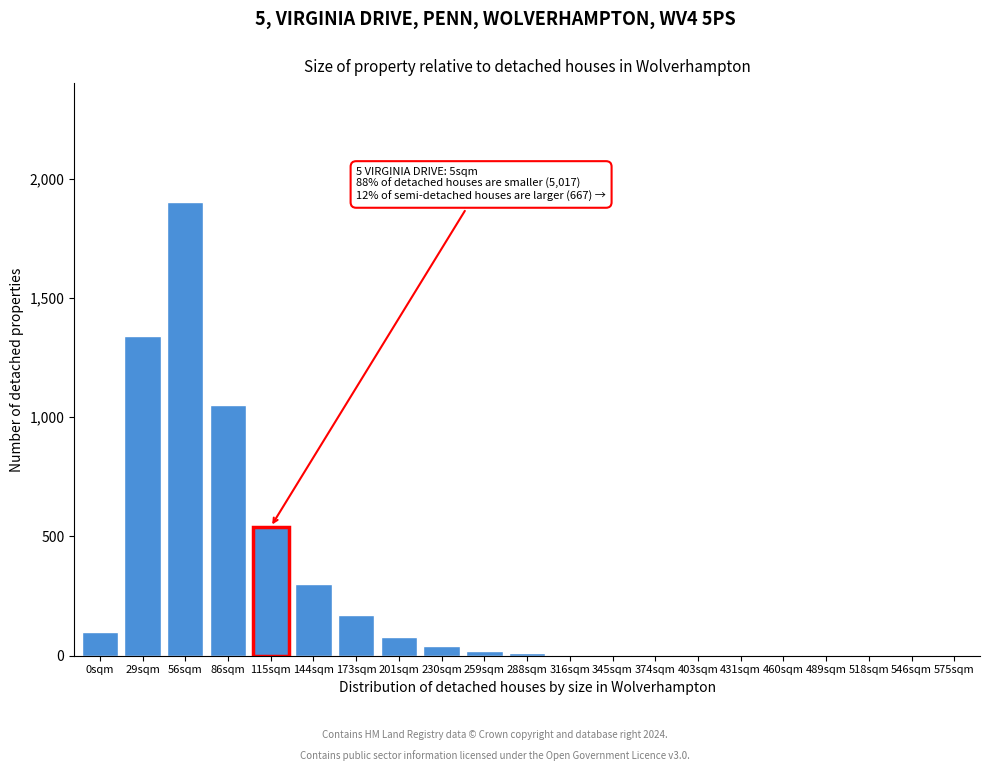

The chart shows a value of 300 at 144sqm. True or false?

True